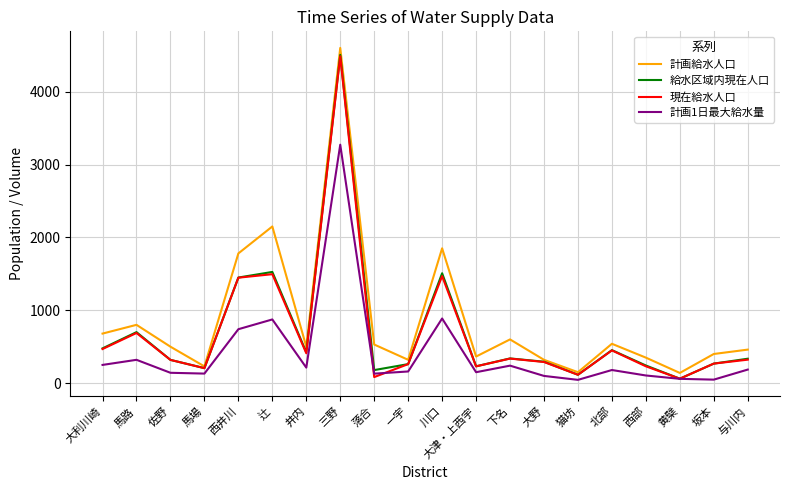

Is the value of 現在給水人口 at 川口 greater than the value of 計画1日最大給水量 at 落合?

Yes